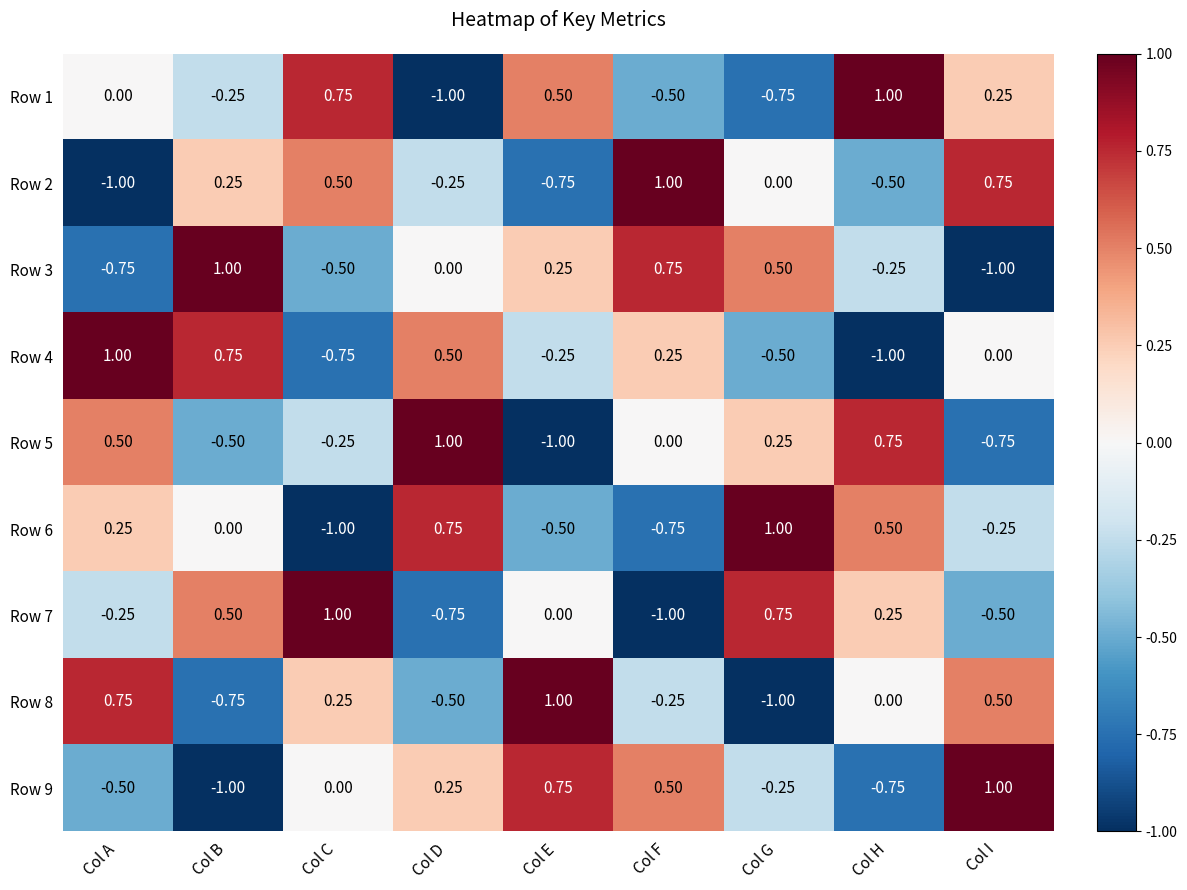

Is the value of Row 3 at Col H greater than the value of Row 9 at Col E?

No